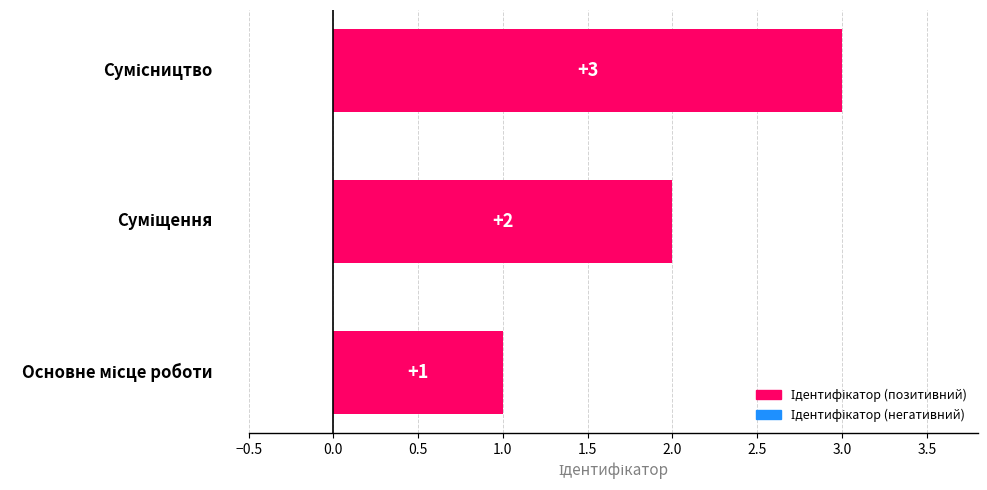

How many values are between 1 and 3?

3